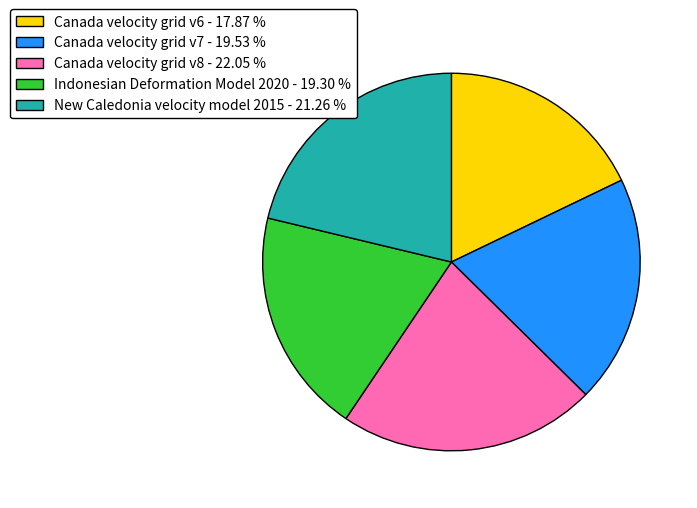

Count the number of slices in the pie.

5